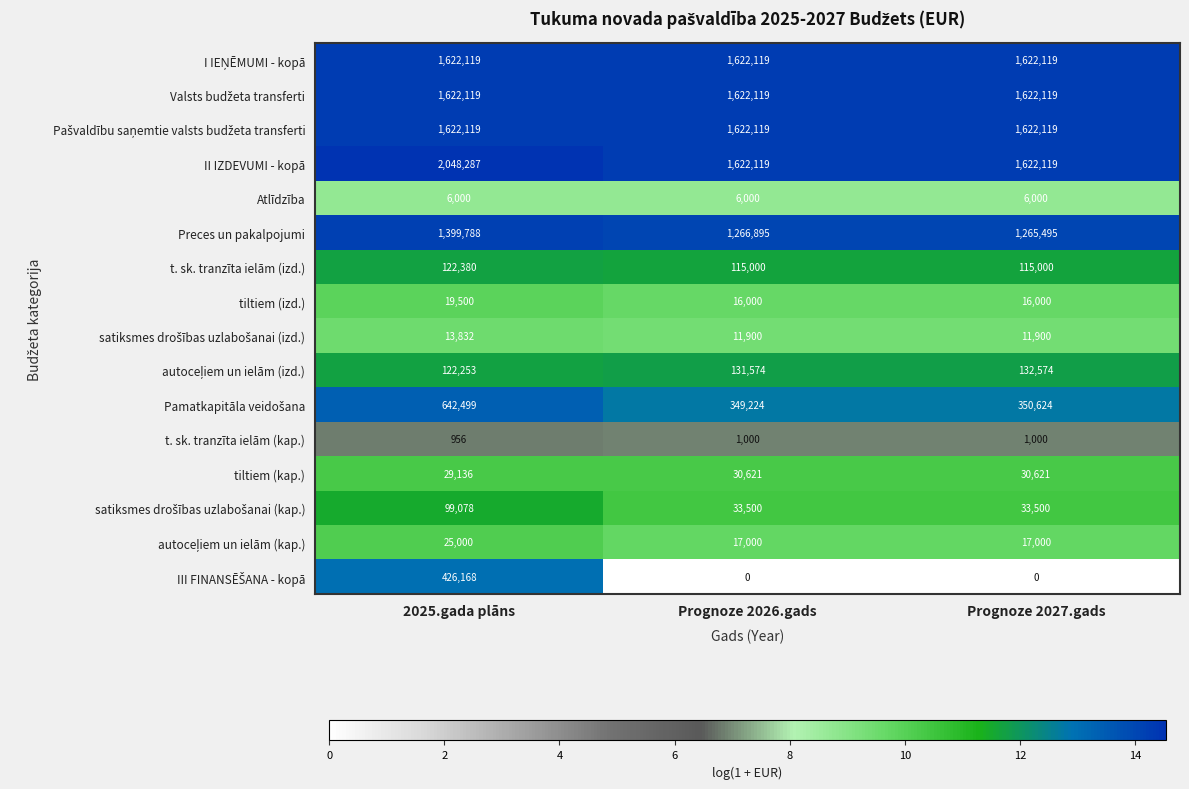

What is the greatest value displayed?

2048287